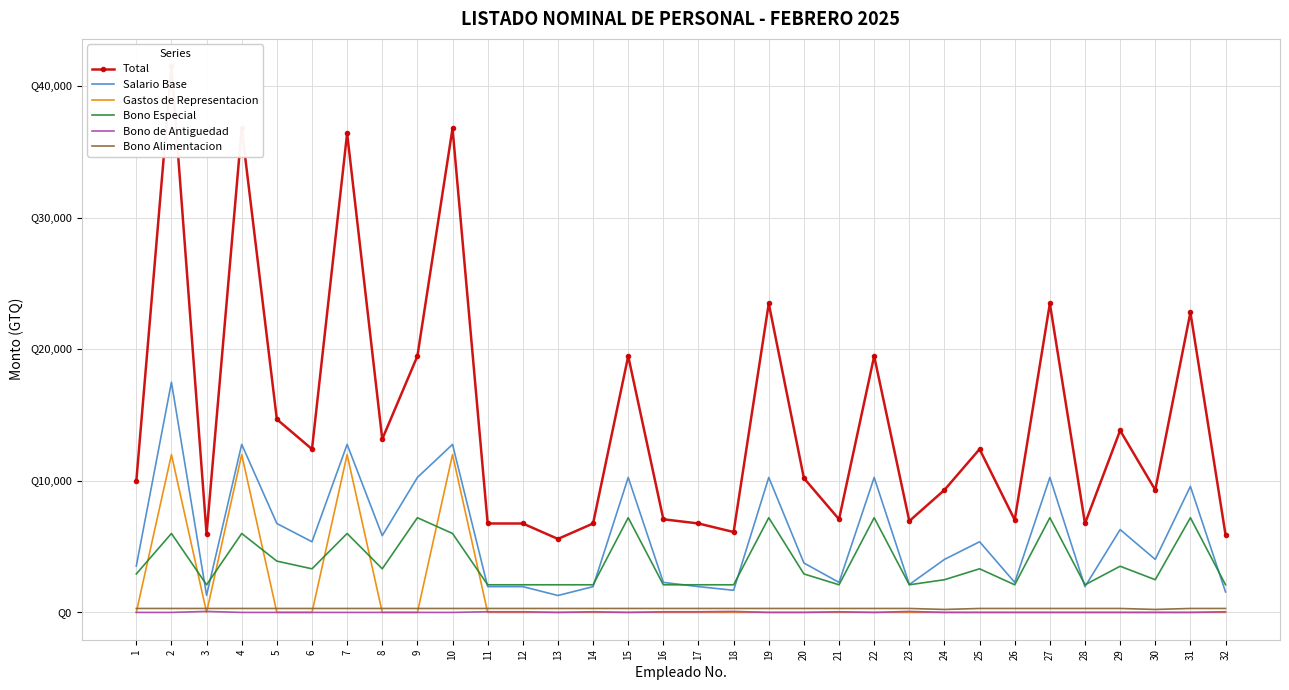

What are all the series names shown in the legend?

Total, Salario Base, Gastos de Representacion, Bono Especial, Bono de Antiguedad, Bono Alimentacion